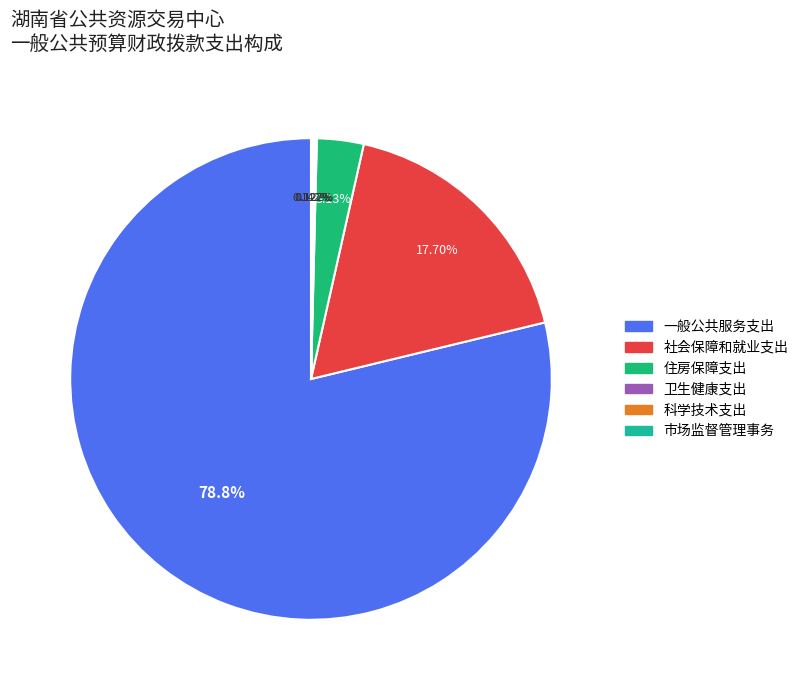

Do 住房保障支出 and 卫生健康支出 together represent more than half of the pie?

No